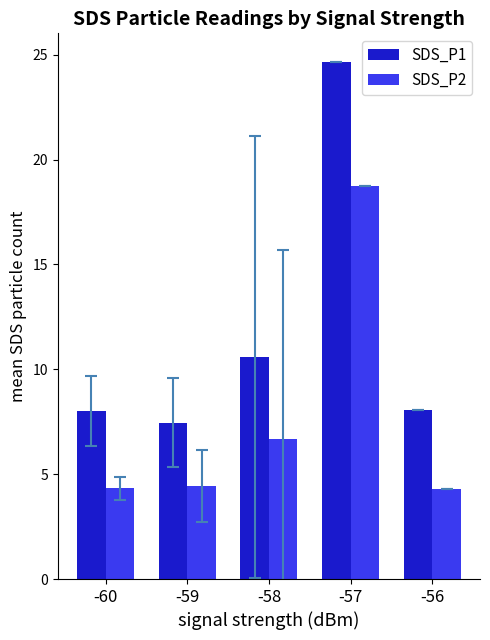

At which label is SDS_P2 closest to 11?

-58